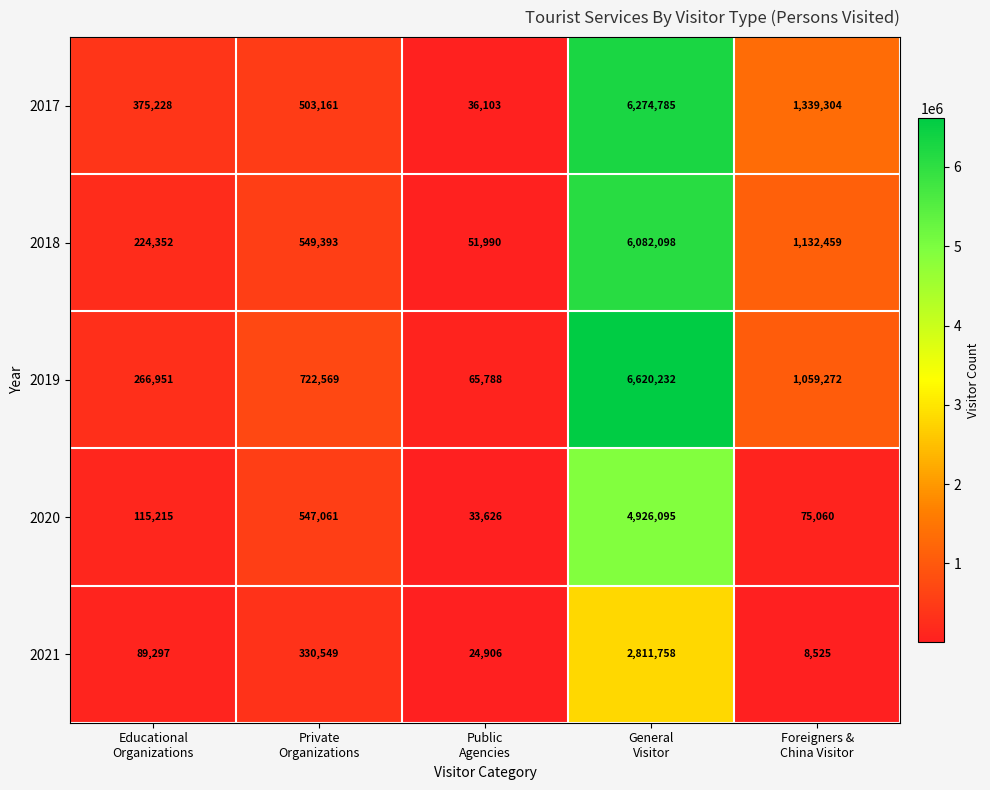

List the series in order of their peak value, highest first.

2019, 2017, 2018, 2020, 2021